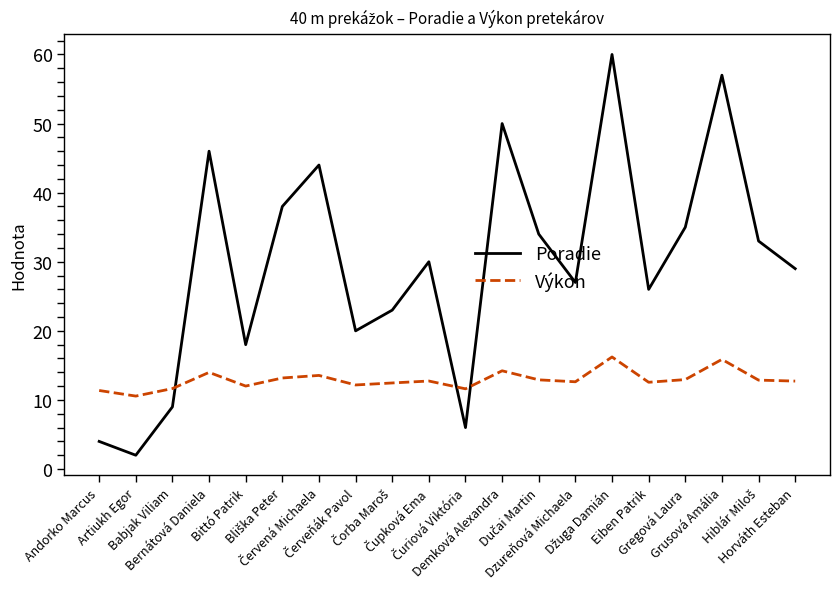

Which series has the widest spread of values?

Poradie